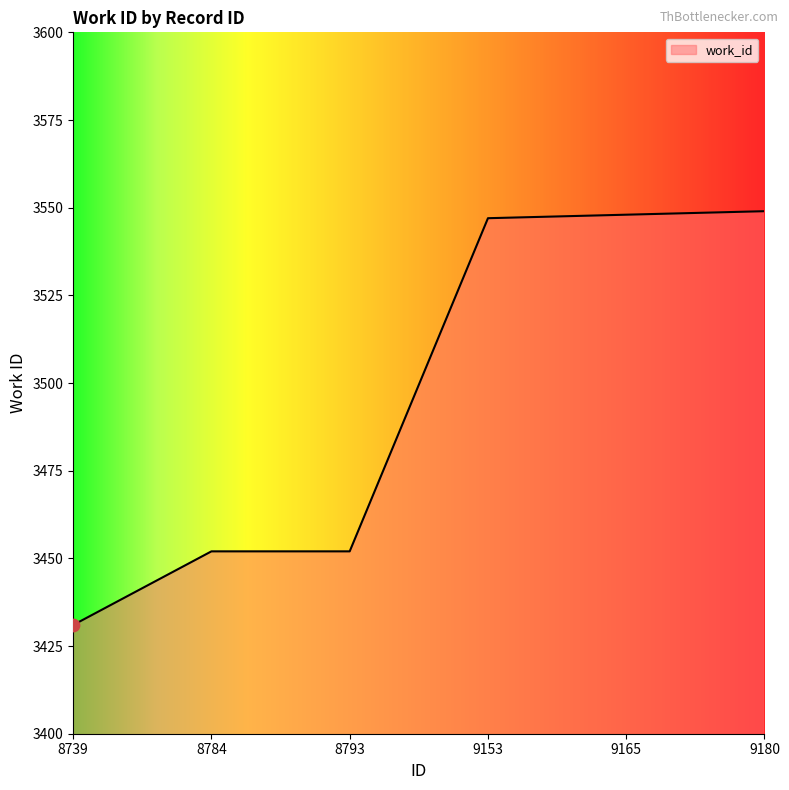

What is the ratio of the value at 8793 to the value at 9165?

1.0